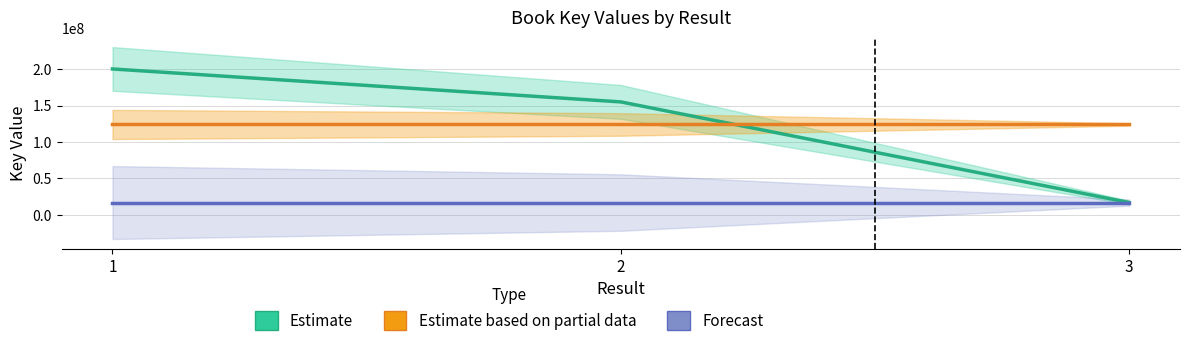

Rank the series by their maximum value, from highest to lowest.

Estimate, Estimate based on partial data, Forecast